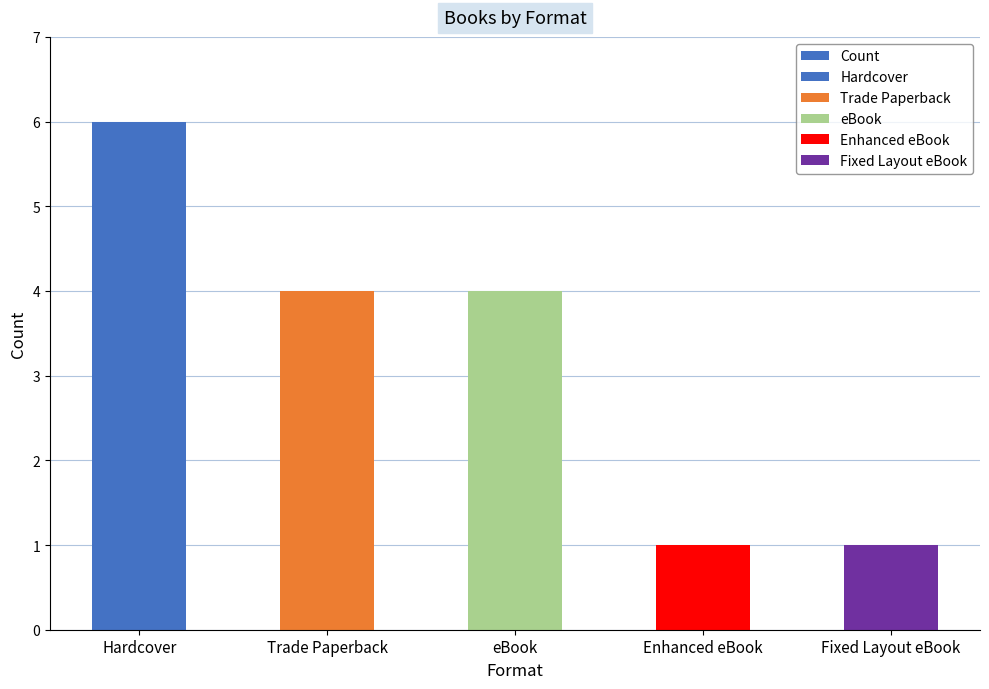

List the labels in order of value, largest first.

Hardcover, Trade Paperback, eBook, Enhanced eBook, Fixed Layout eBook